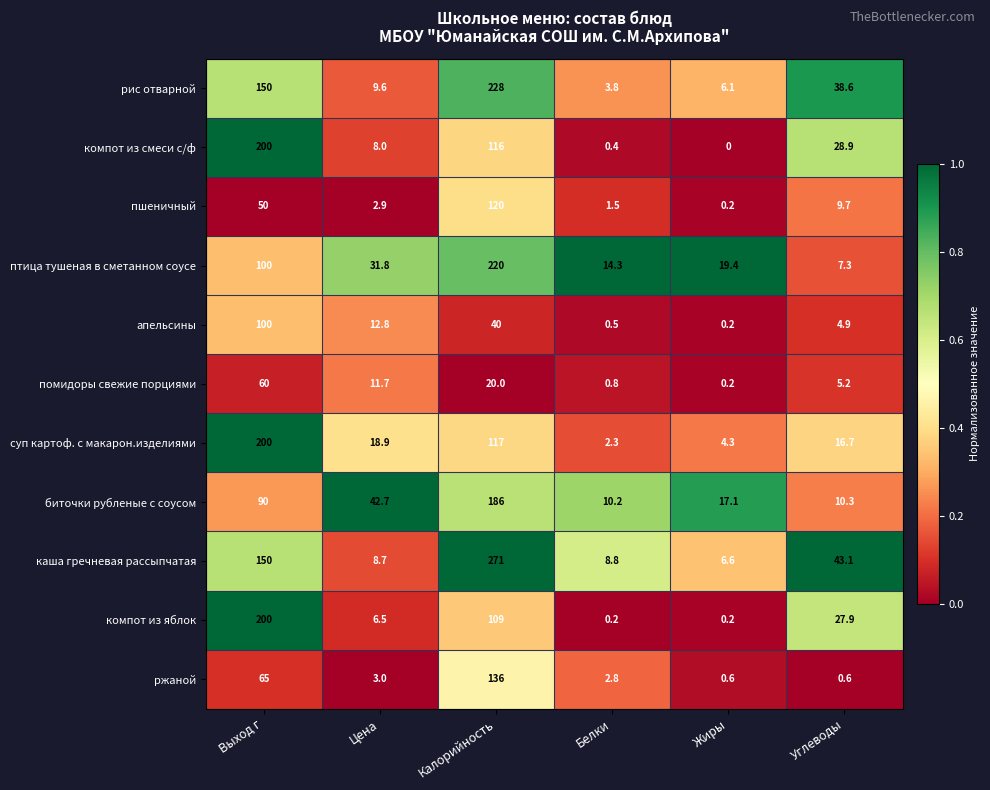

What is the sum of all суп картоф. с макарон.изделиями values?

359.2